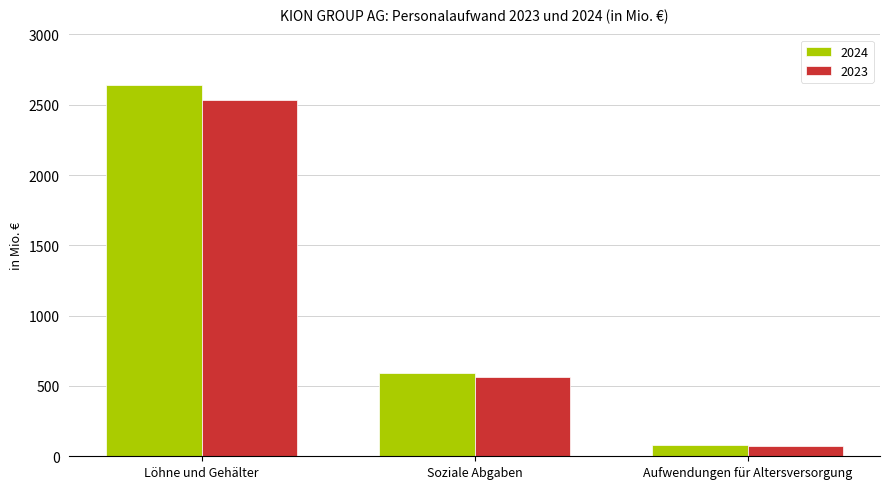

How many groups of bars are there?

3